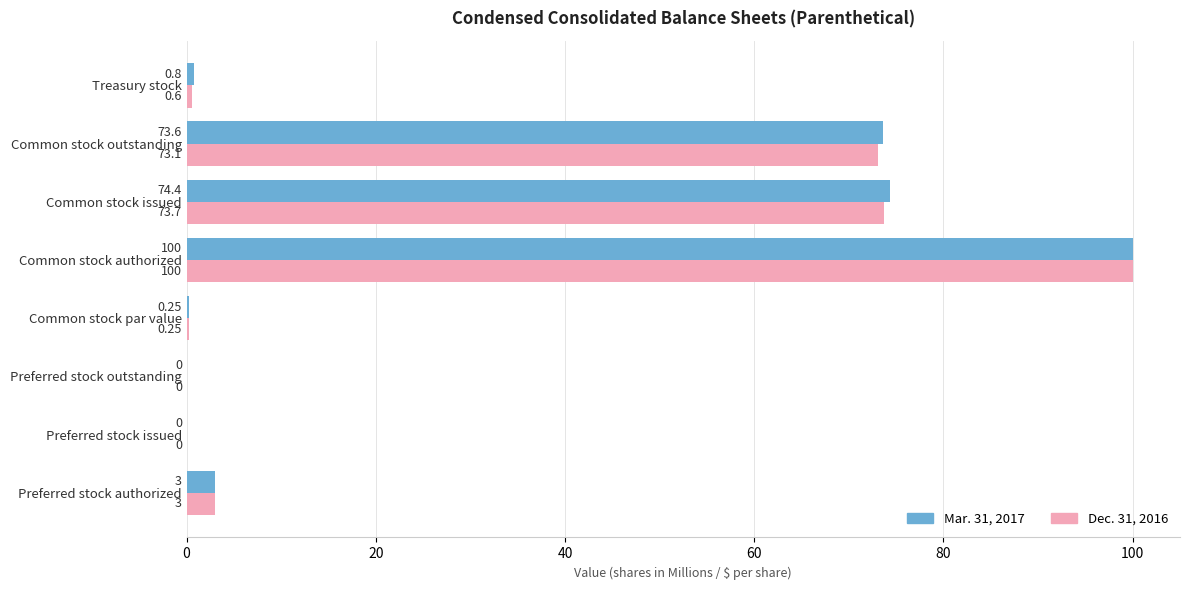

What is the sum of the Dec. 31, 2016 values at Preferred stock authorized and Preferred stock outstanding?

3.0